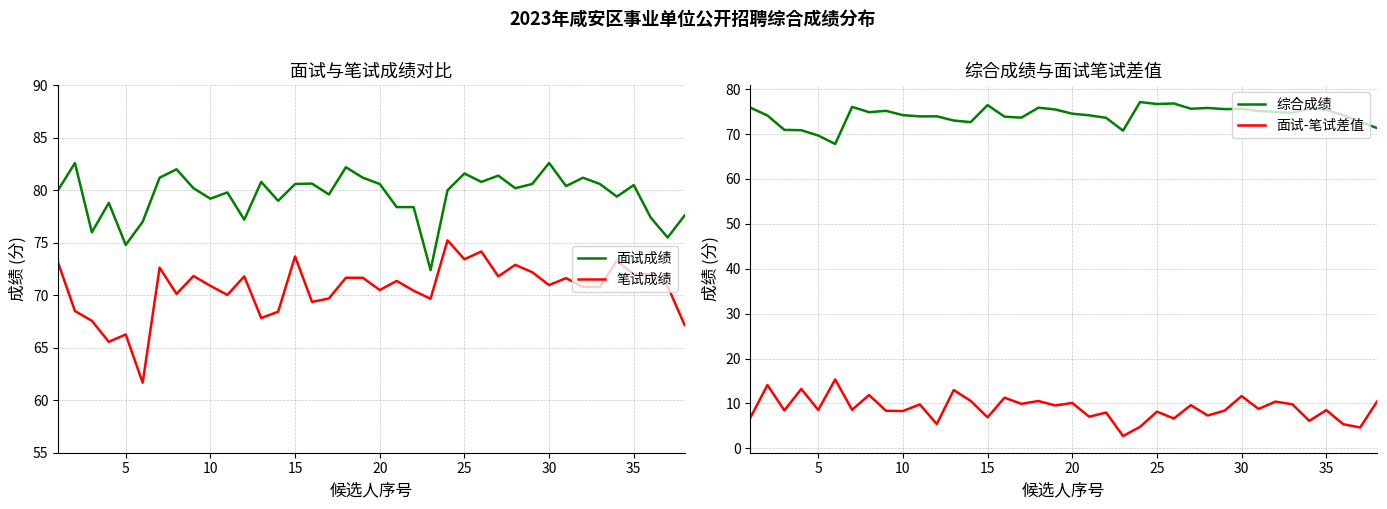

At how many categories does at least one series exceed 28?

38